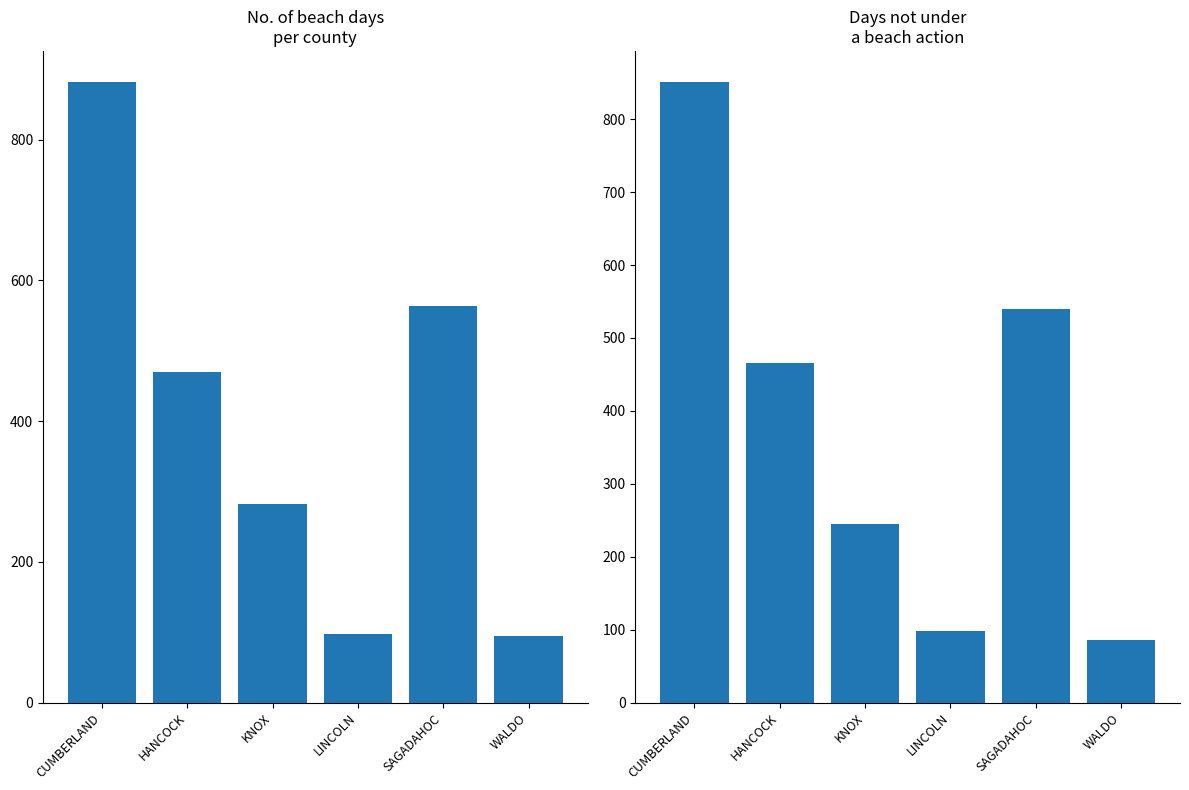

Reading left to right, transcribe all the data shown in this chart.

No. of beach days: CUMBERLAND=882	HANCOCK=470	KNOX=282	LINCOLN=98	SAGADAHOC=564	WALDO=94
Days not under a beach action: CUMBERLAND=851	HANCOCK=466	KNOX=245	LINCOLN=98	SAGADAHOC=540	WALDO=86